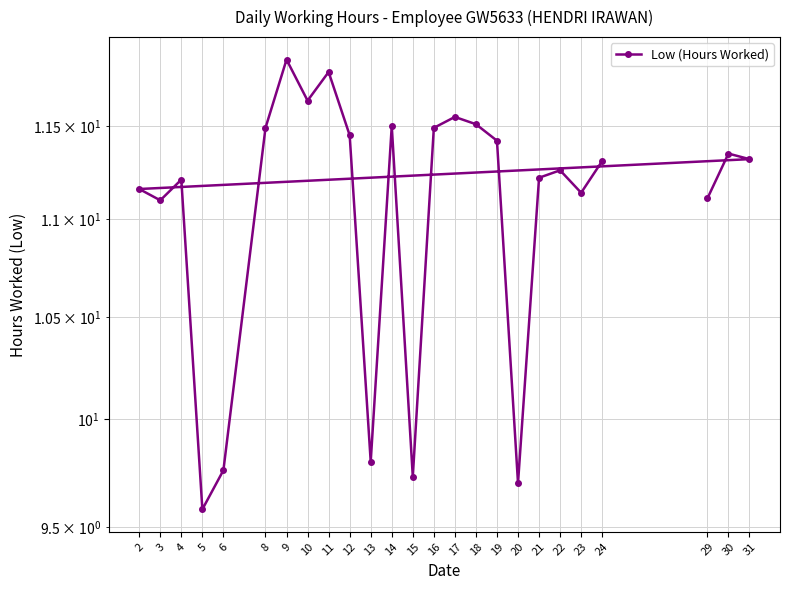

How many data points does each series have?

25